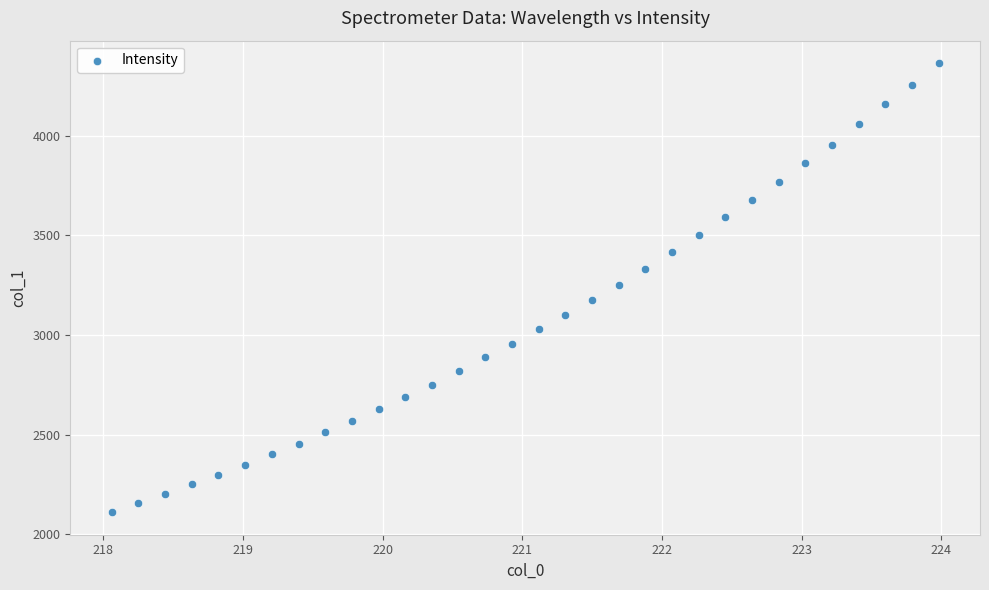

What is the range of X values (max minus min)?

5.9